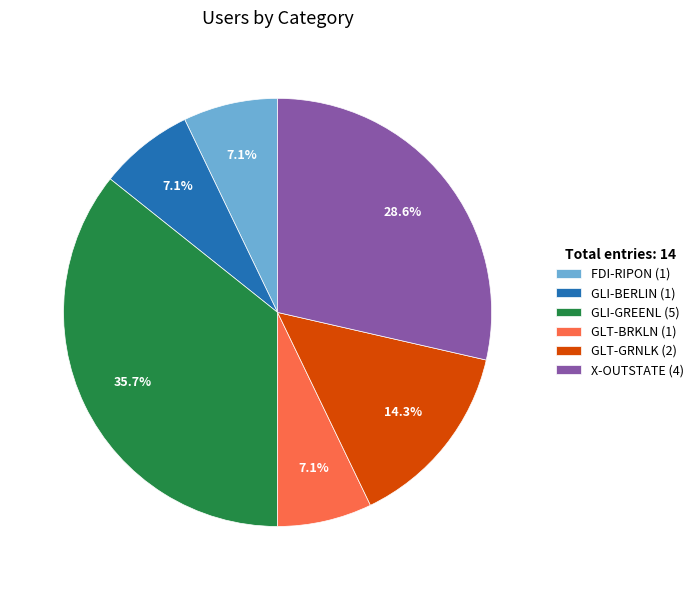

Which has a higher value, FDI-RIPON (1) or X-OUTSTATE (4)?

X-OUTSTATE (4)